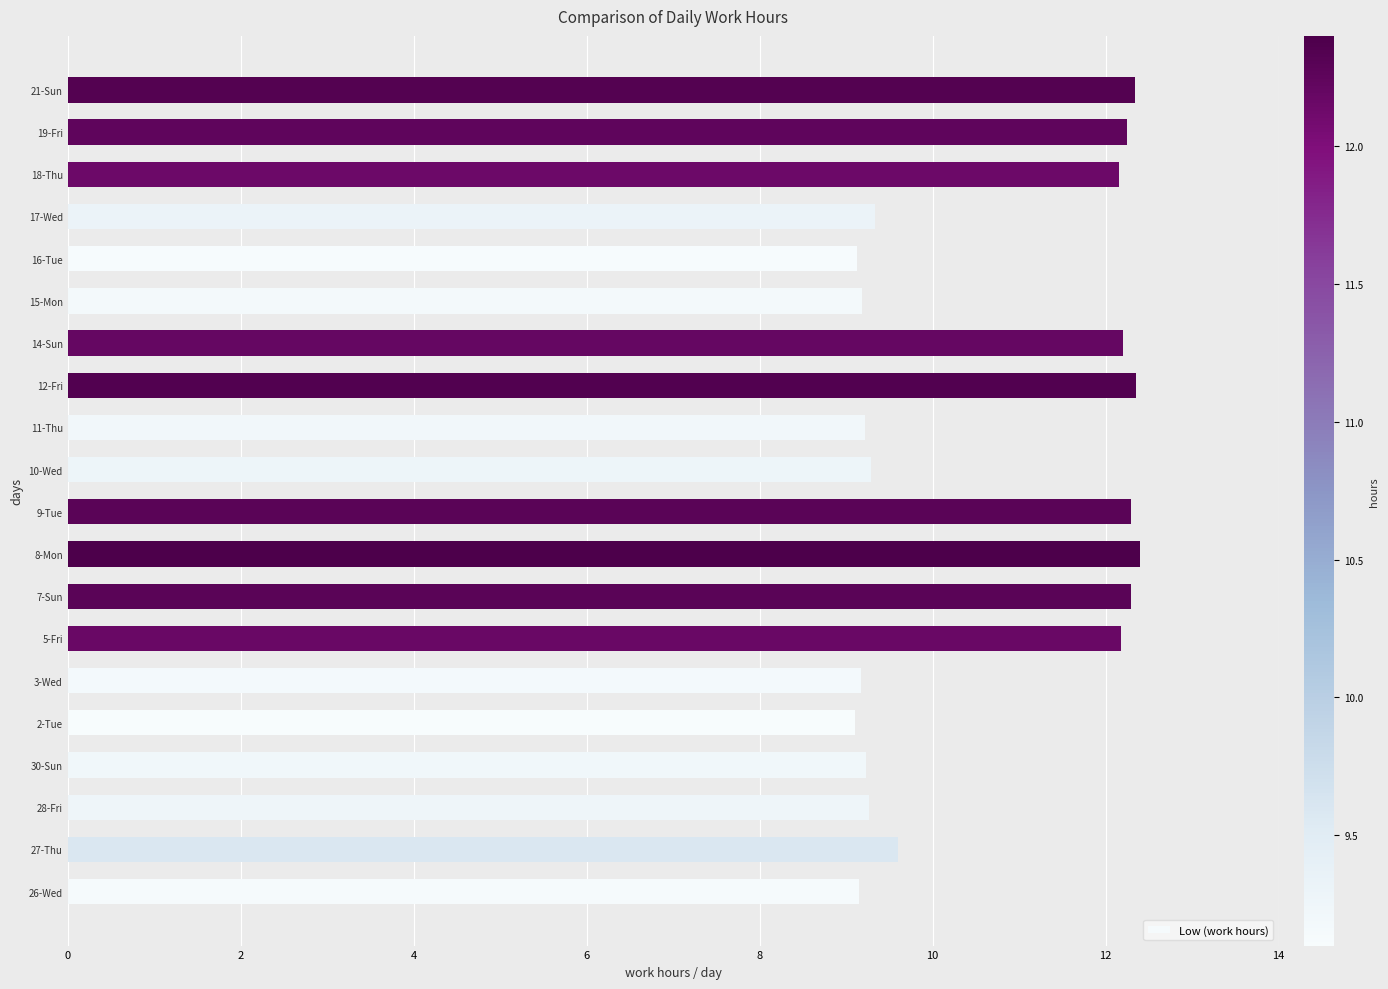

What is the average value?

10.6